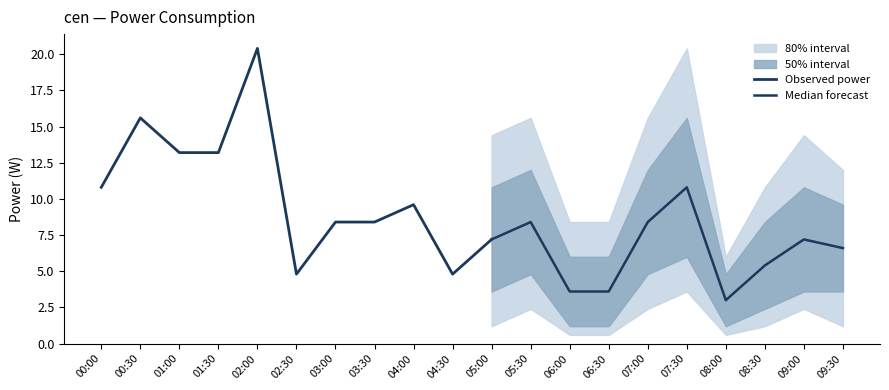

What is the lowest value of the p75 series?

4.8